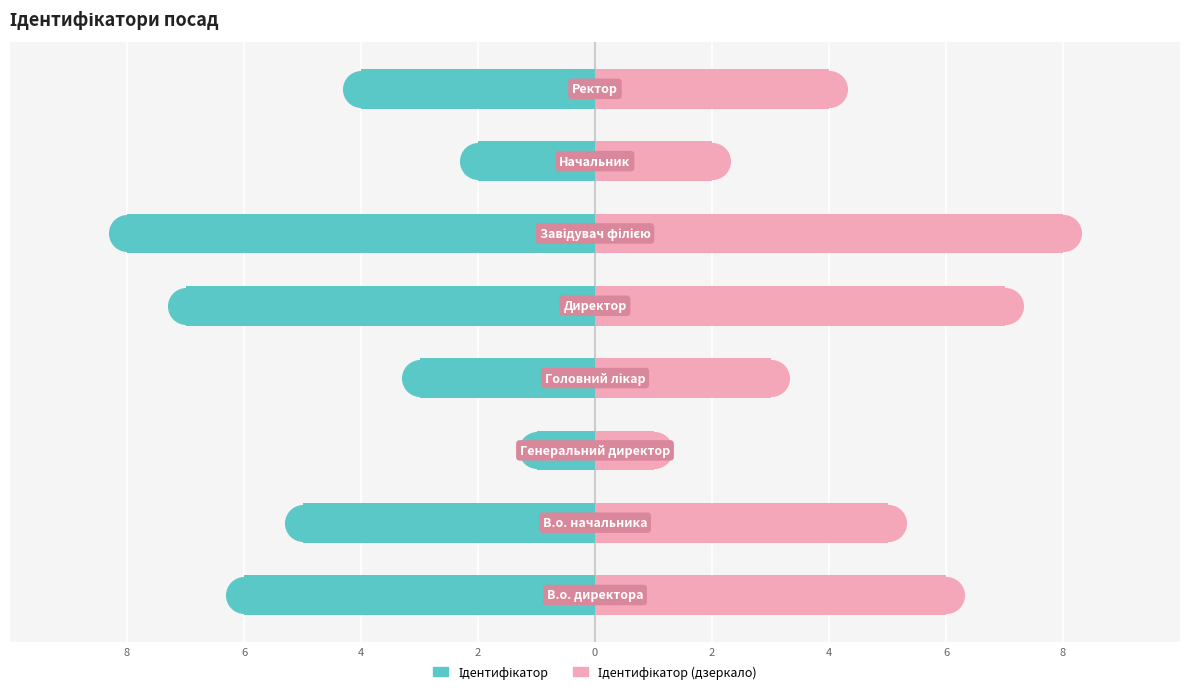

Which series reaches the maximum Y coordinate?

Ідентифікатор (дзеркало)